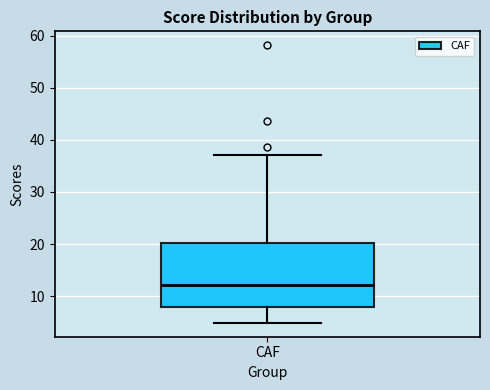

Transcribe this box plot: give where the median line is, the range the box spans, and where the two whiskers end, as read against the y-axis. The values are not printed on the chart, so give them approximately, as read against the axis.

median 12, box 8 to 20, whiskers 5 to 37